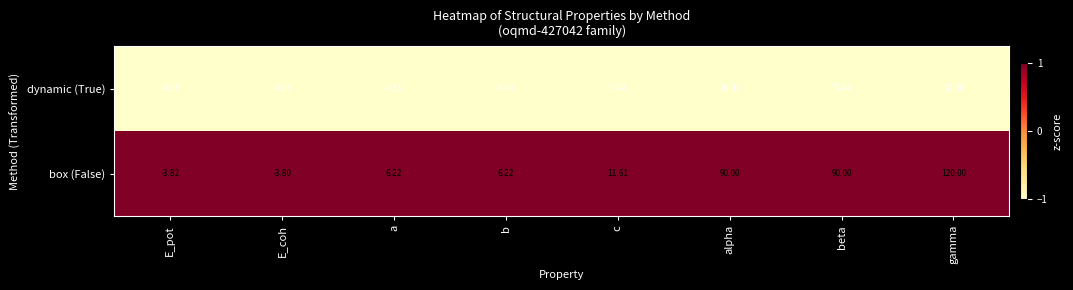

At which category does the chart reach its minimum across all series?

E_pot